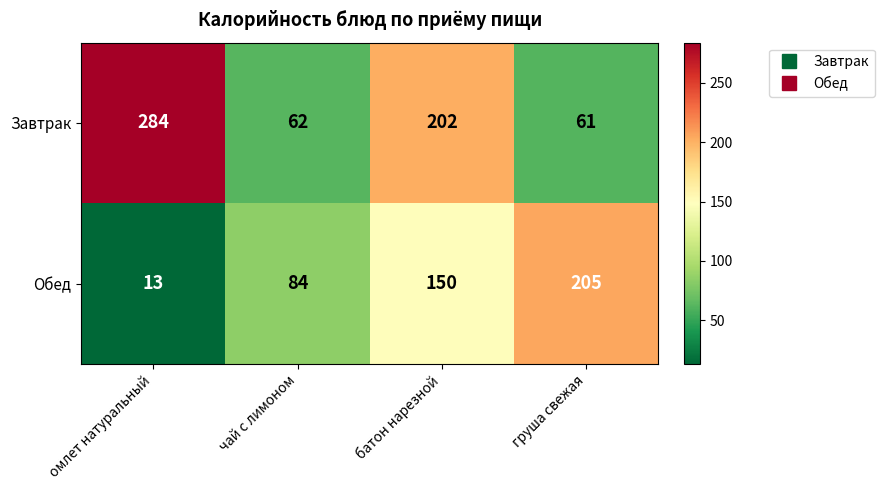

How many Обед values are between 84 and 205?

3